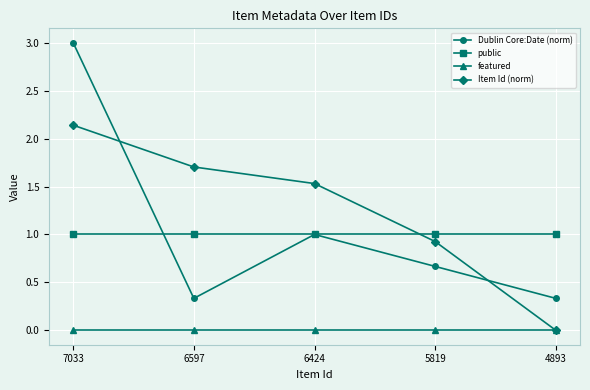

The value of Item Id (norm) at 6424 is 2.6. True or false?

False